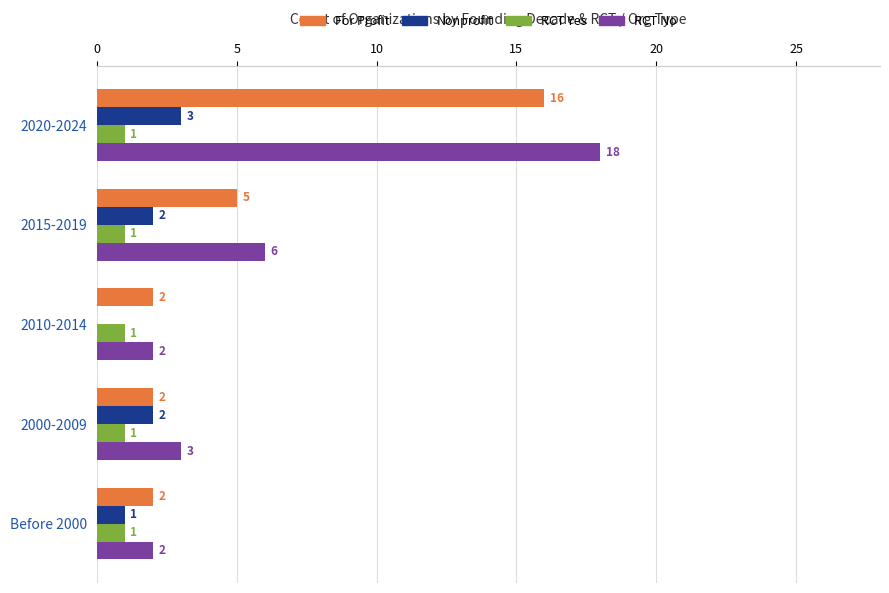

What is the total value across all series at 2015-2019?

14